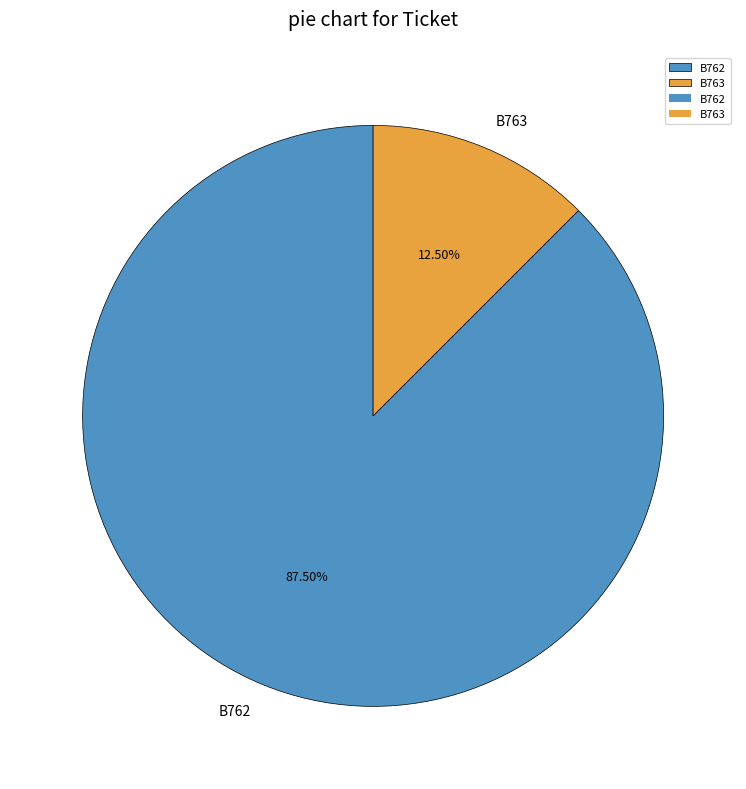

Which category accounts for the majority?

B762